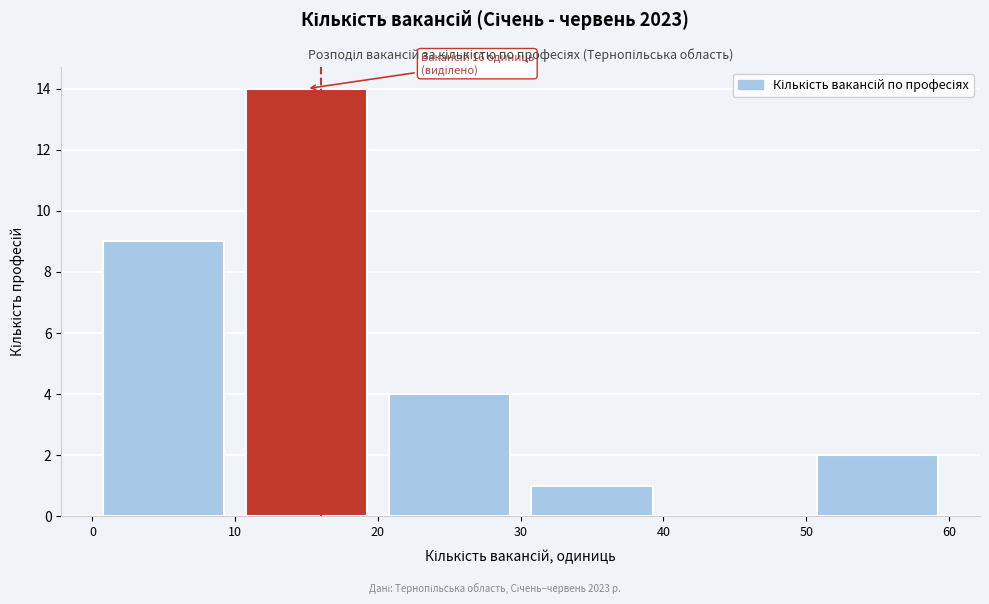

Which range on the x-axis has the tallest bar?

10 to 20